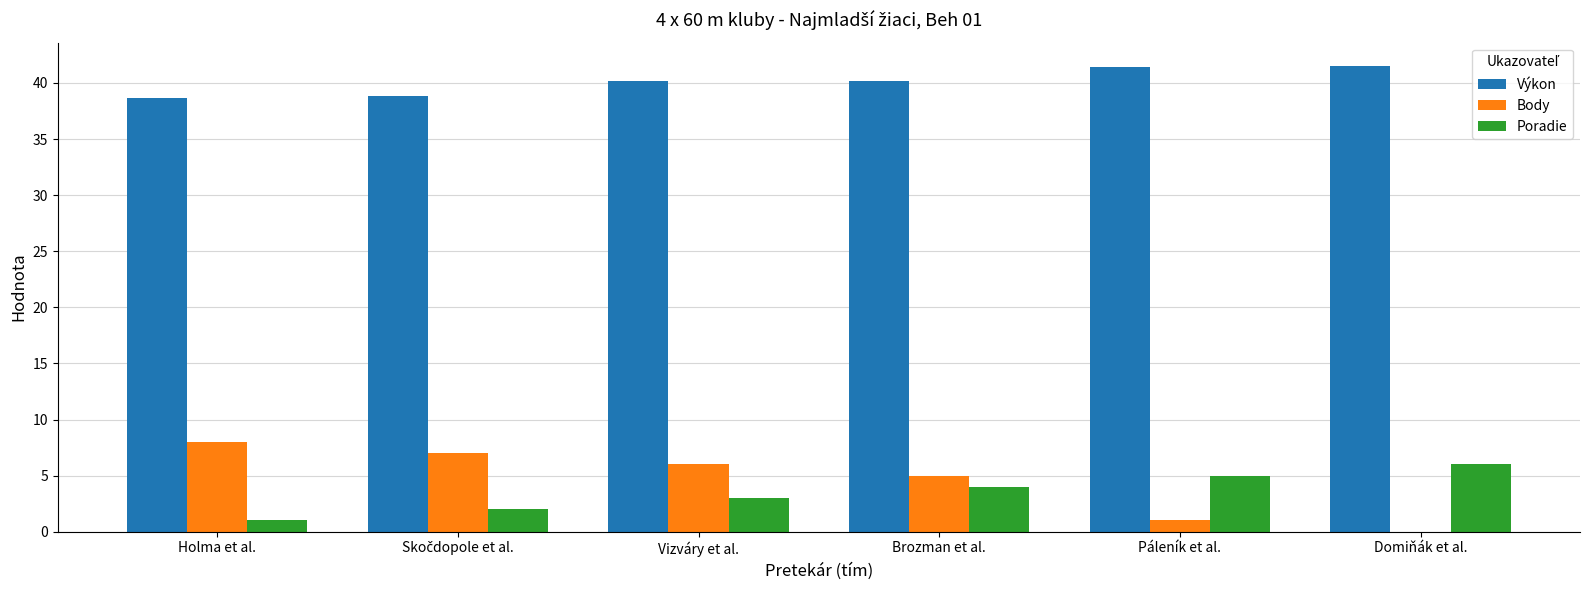

The Výkon series shows 40.2 at Vizváry et al.. True or false?

True